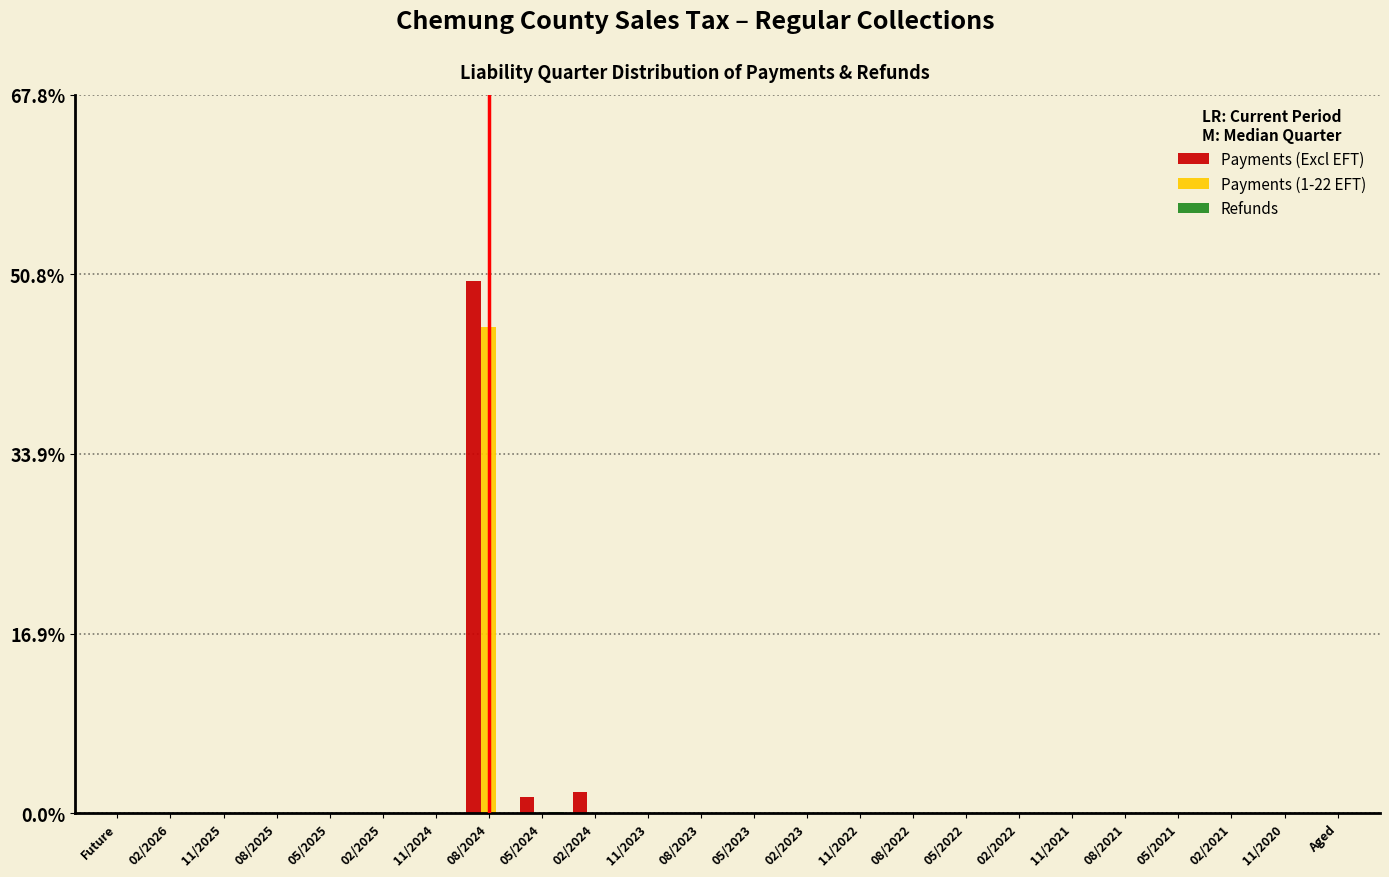

The Payments (Excl EFT) series shows -20.6 at Future. True or false?

False